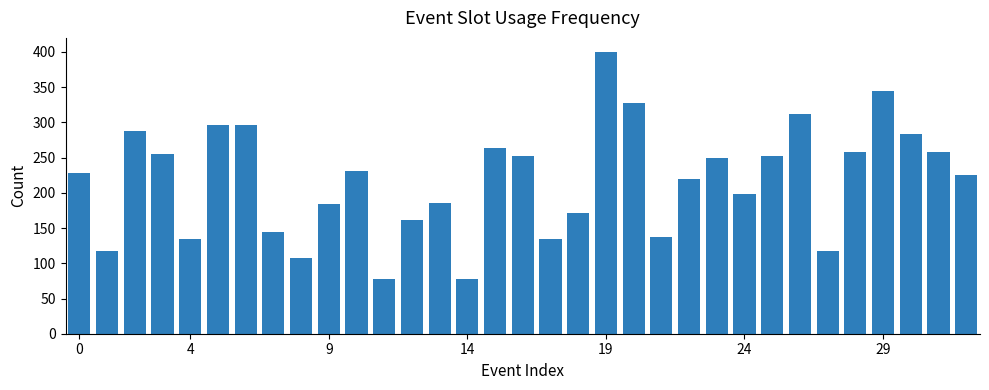

What is the sum of all values?

7192